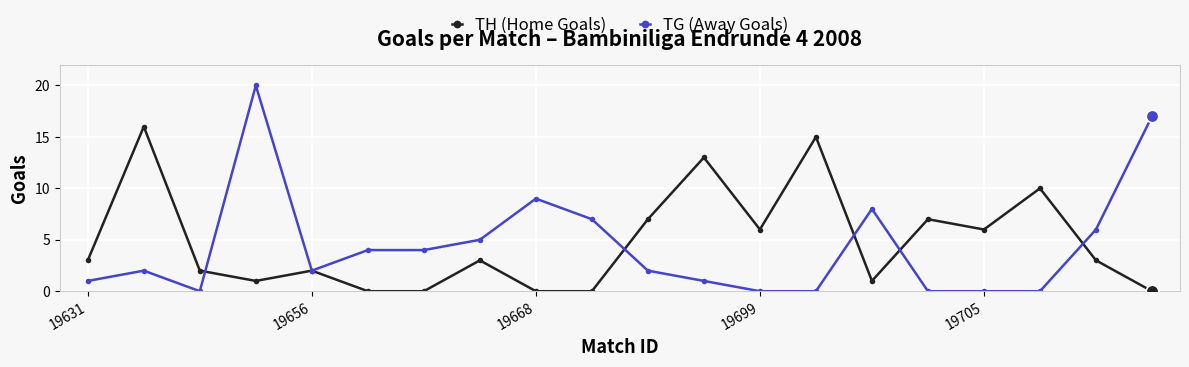

What is the value of the TH (Home Goals) point at the 18th from the left?

10